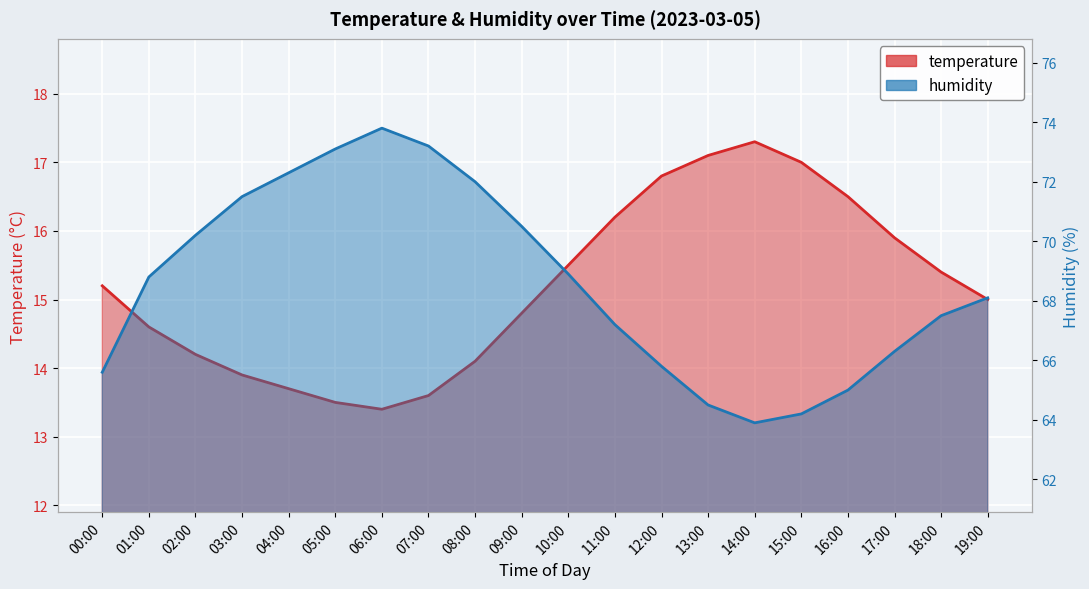

Which series changed the most between 06:00 and 08:00?

humidity